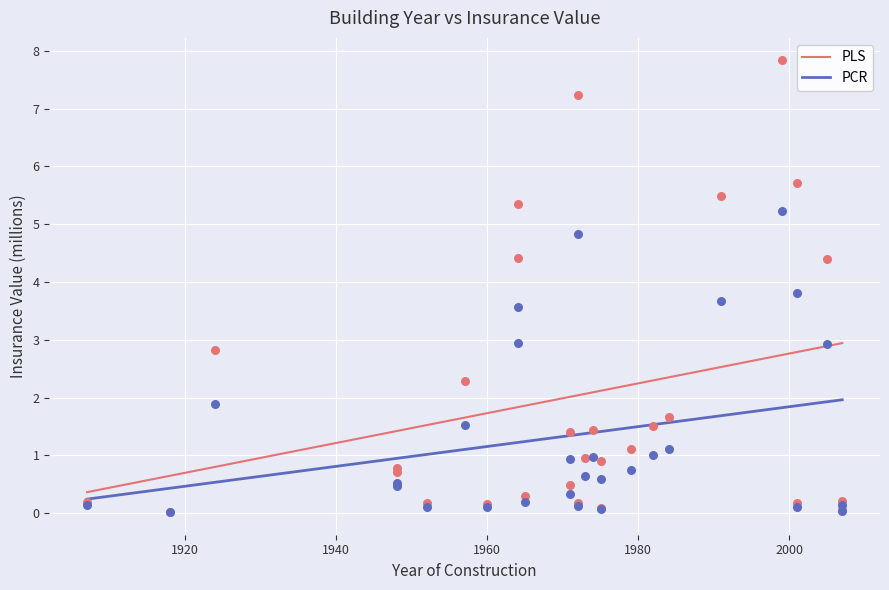

Which series has the widest spread of Y values?

PLS